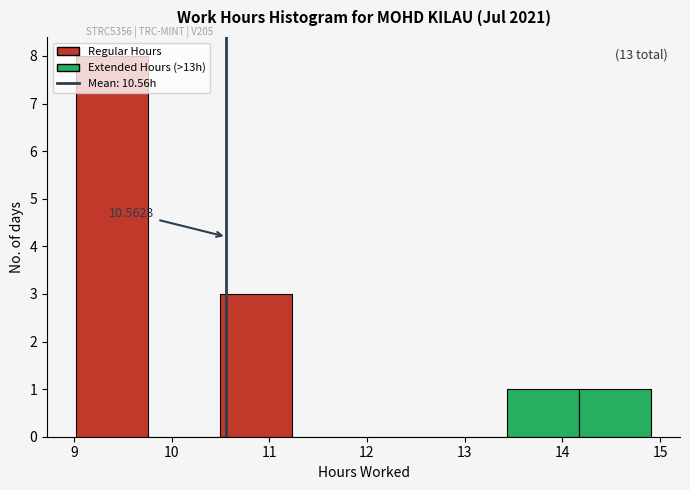

Over which range of the x-axis is the bar tallest?

9.0 to 9.8